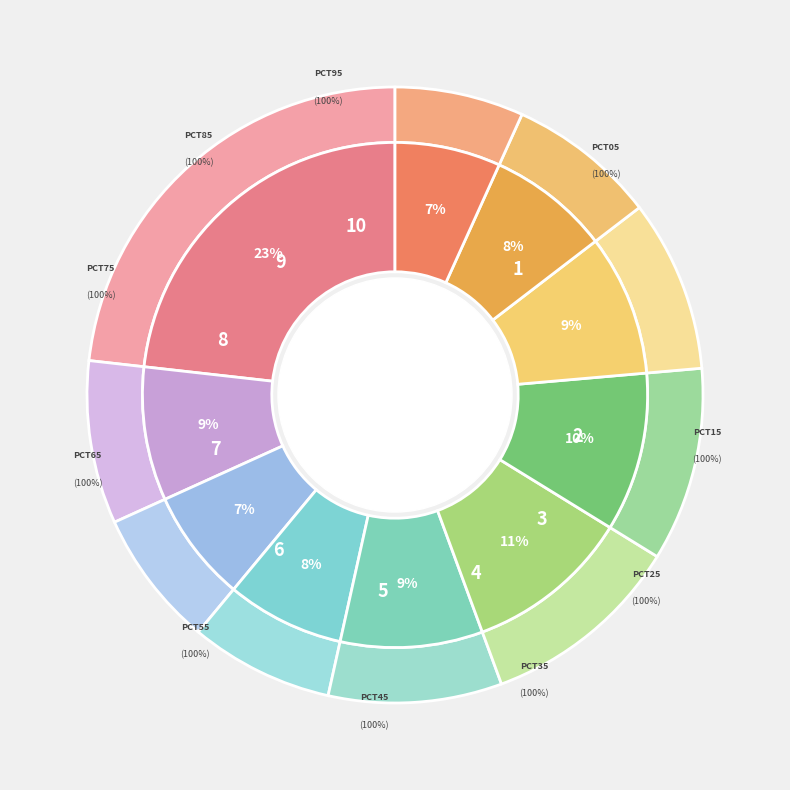

Does pct95 account for over 50% of the chart?

No